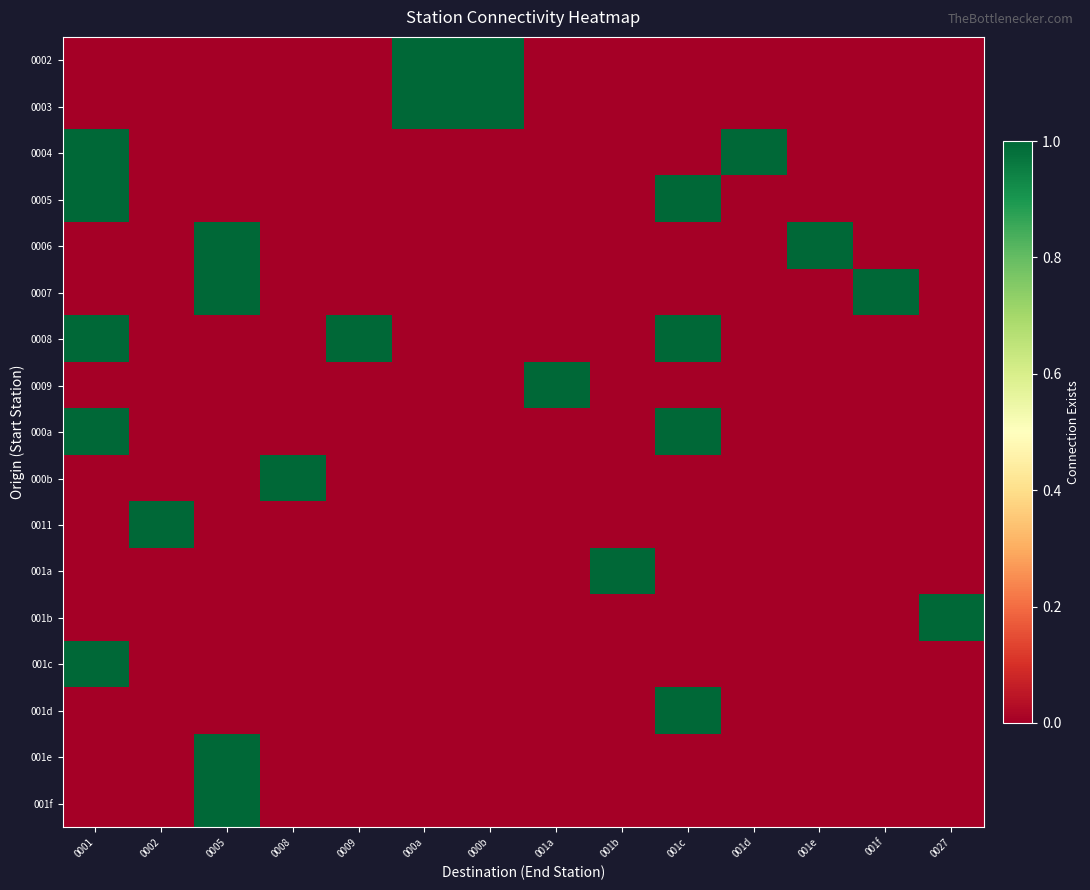

What is the difference between the highest and lowest values at 0008?

1